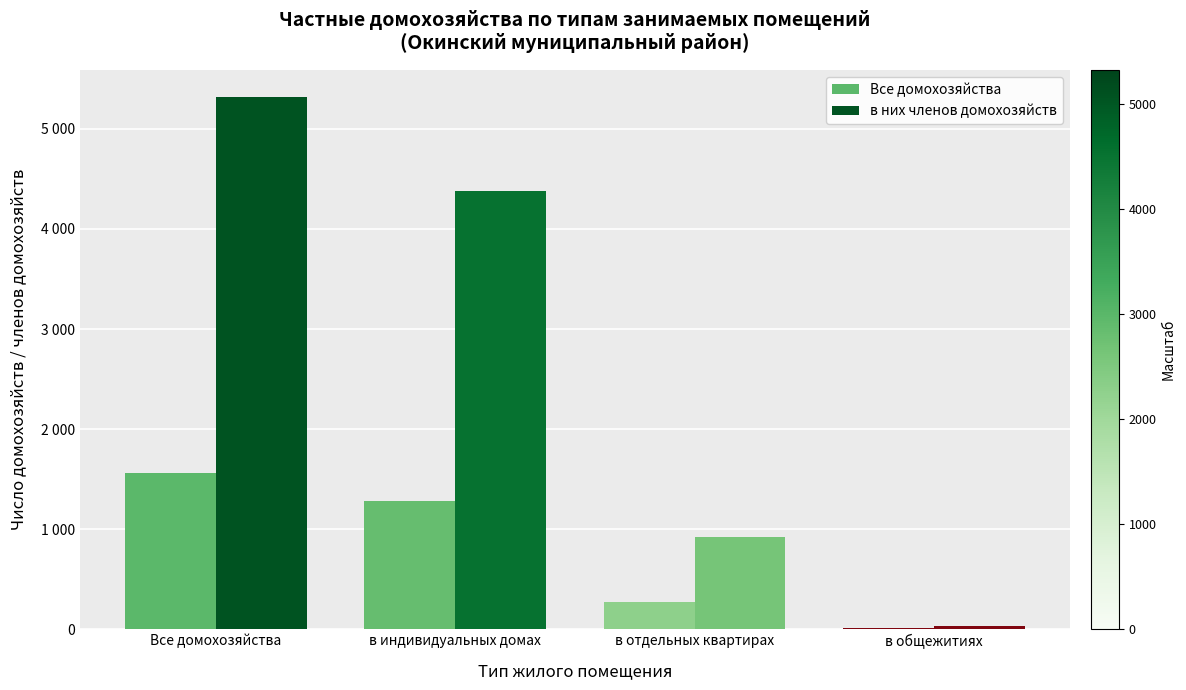

How many data points in в них членов домохозяйств are above 4380?

1